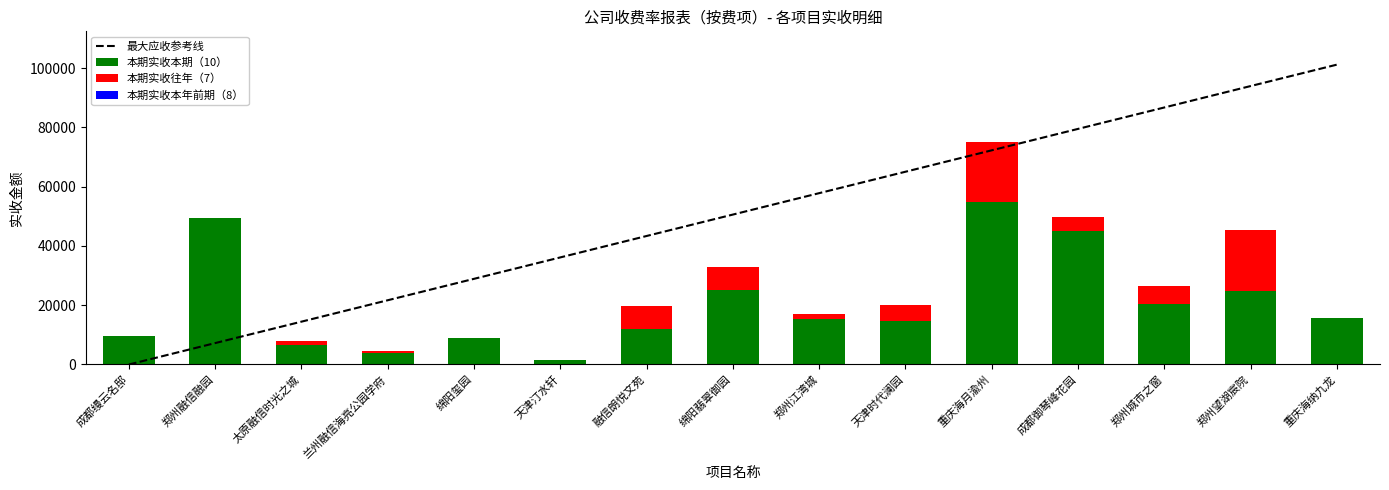

At how many categories does at least one series exceed 81185?

3